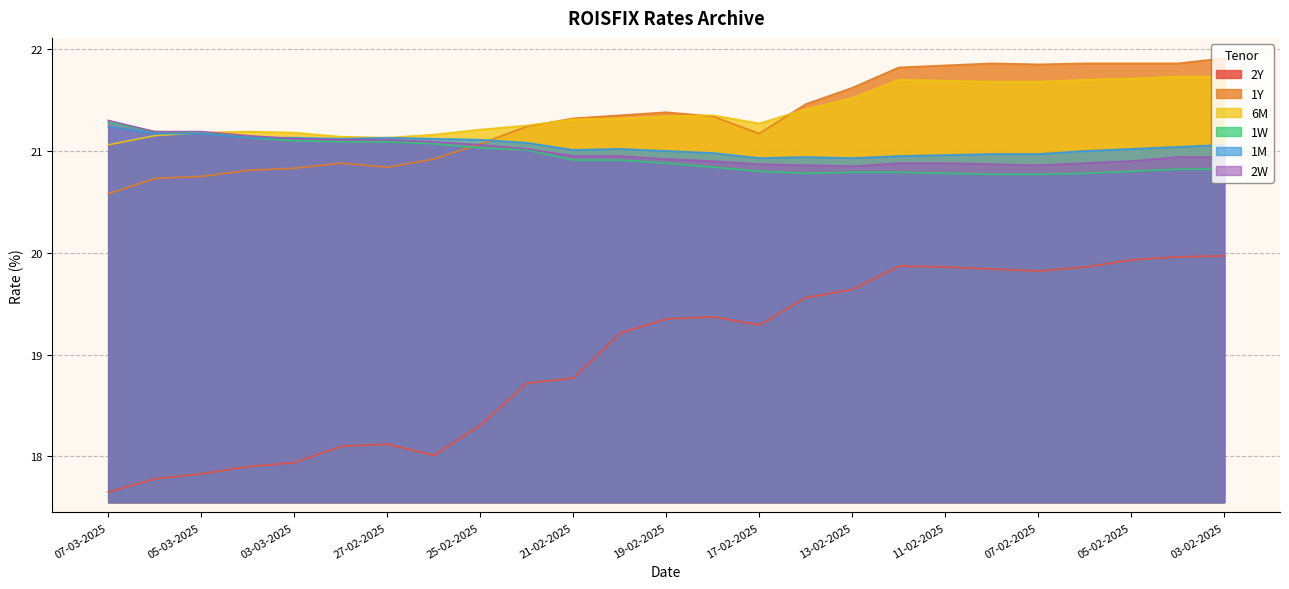

Is it true that 6M equals 29.4 at 04-03-2025?

False